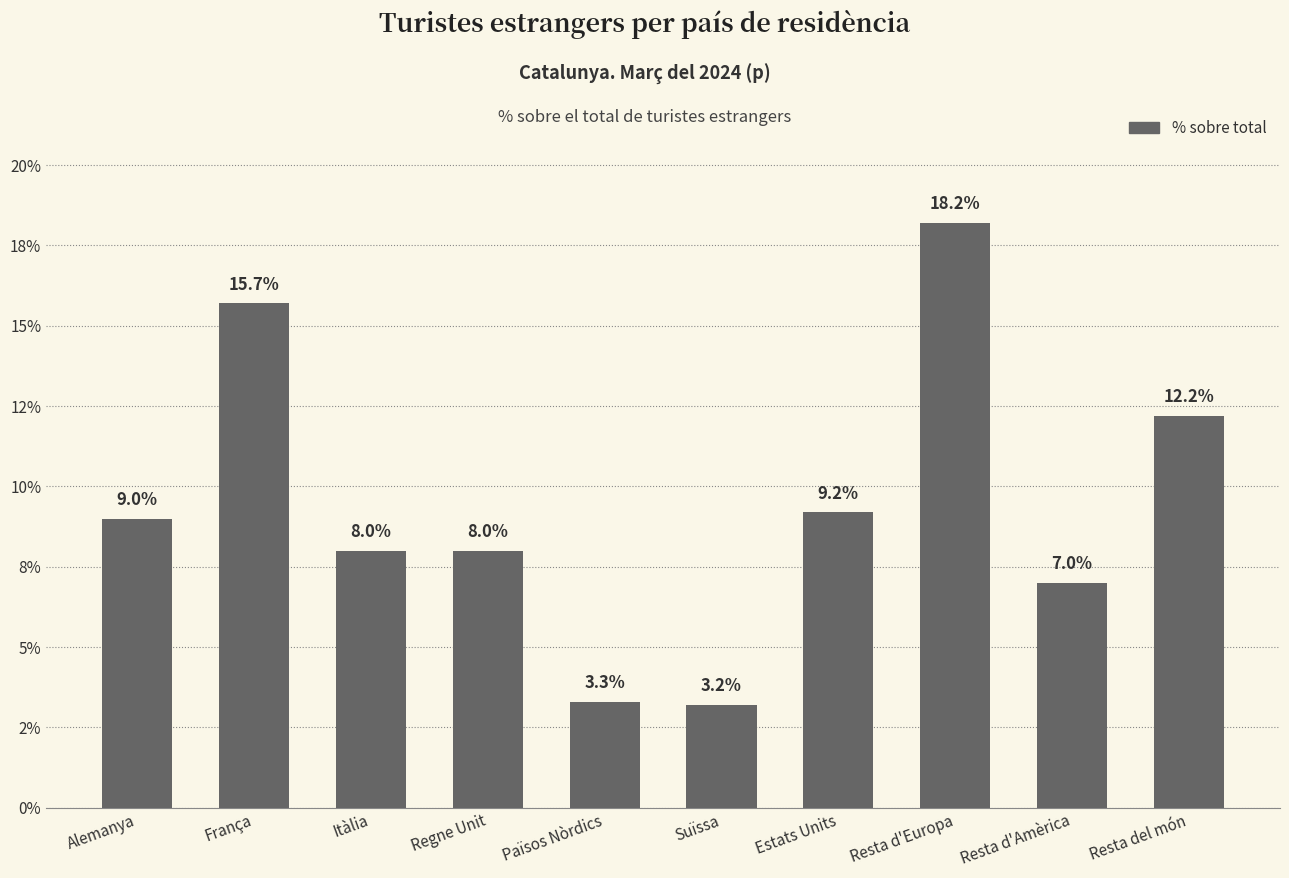

What value does the data have at Resta d'Europa?

18.2